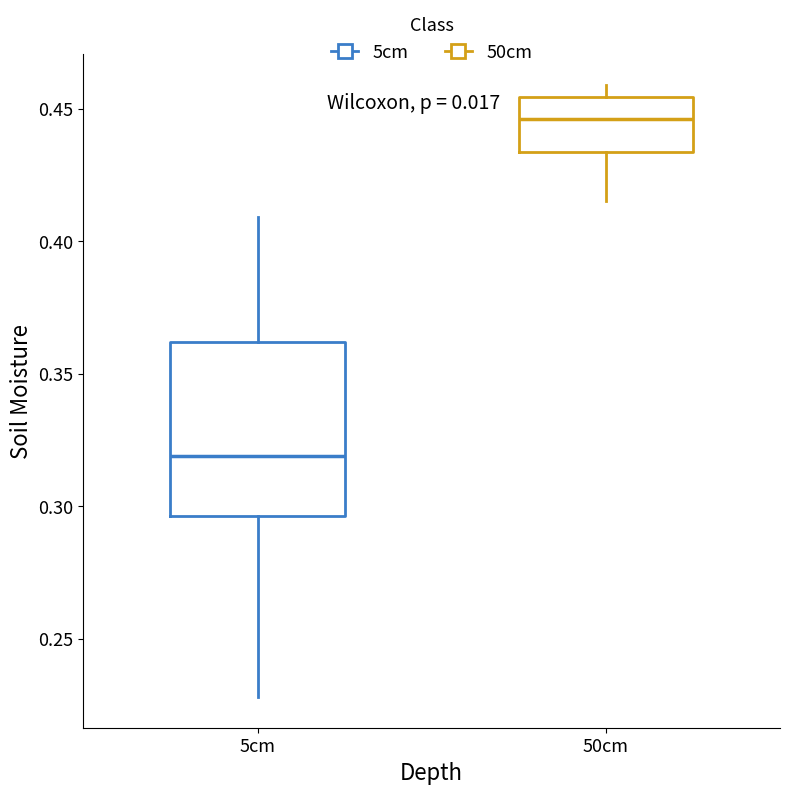

Reading left to right, read every box against the y-axis: the position of its median line, the range the box covers, and the ends of its whiskers. The values are not printed on the chart, so give them approximately, as read against the axis.

5cm: median 0.320, box 0.295 to 0.360, whiskers 0.230 to 0.410
50cm: median 0.445, box 0.435 to 0.455, whiskers 0.415 to 0.460